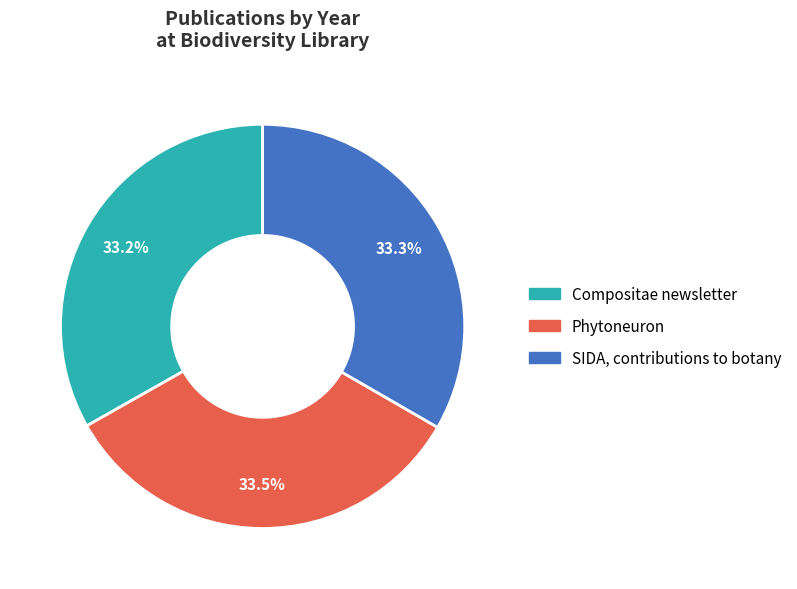

How many segments does this pie chart have?

3